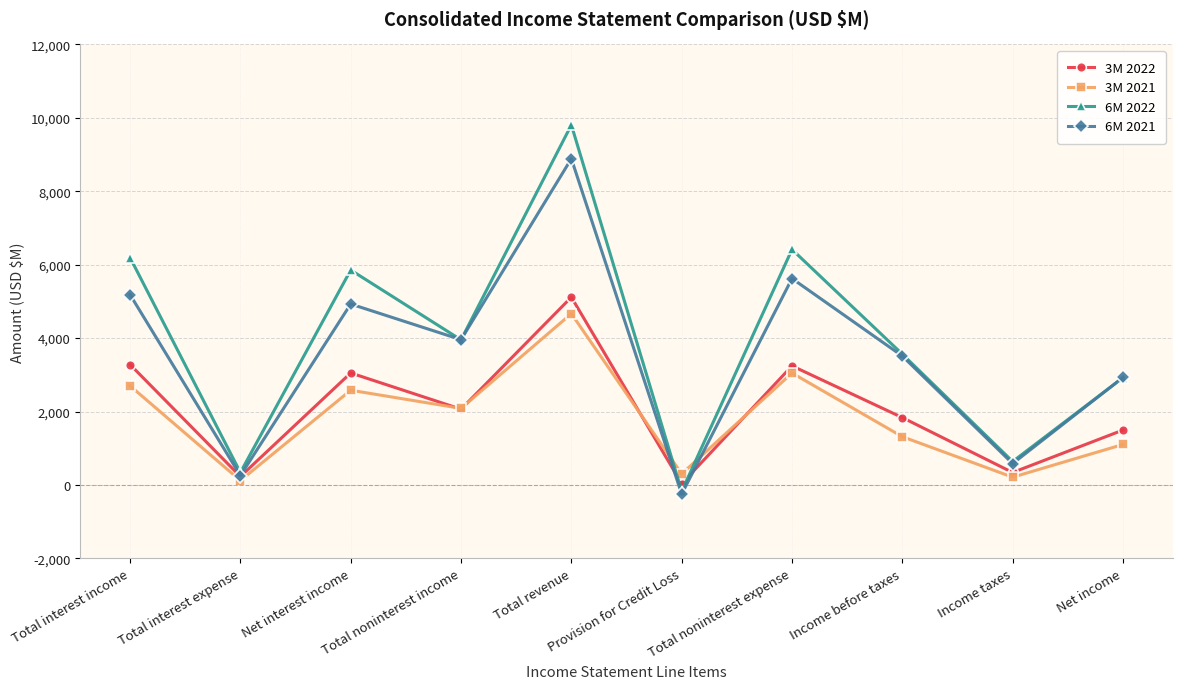

After their last crossing, which series has the higher values: 3M 2021 or 6M 2022?

6M 2022